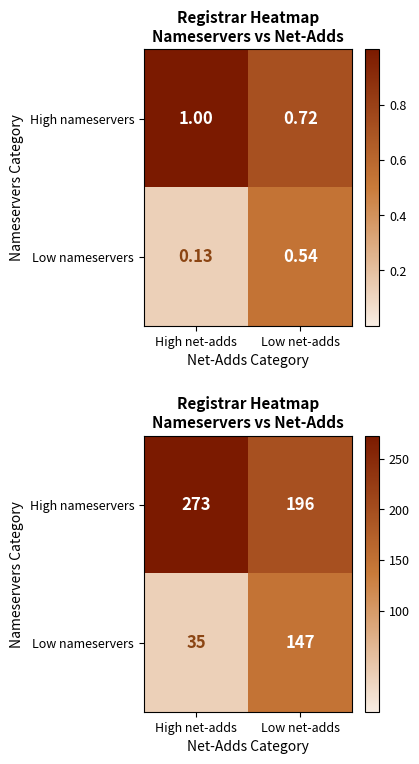

What is the difference between the maximum and minimum values in the Low nameservers series?

112